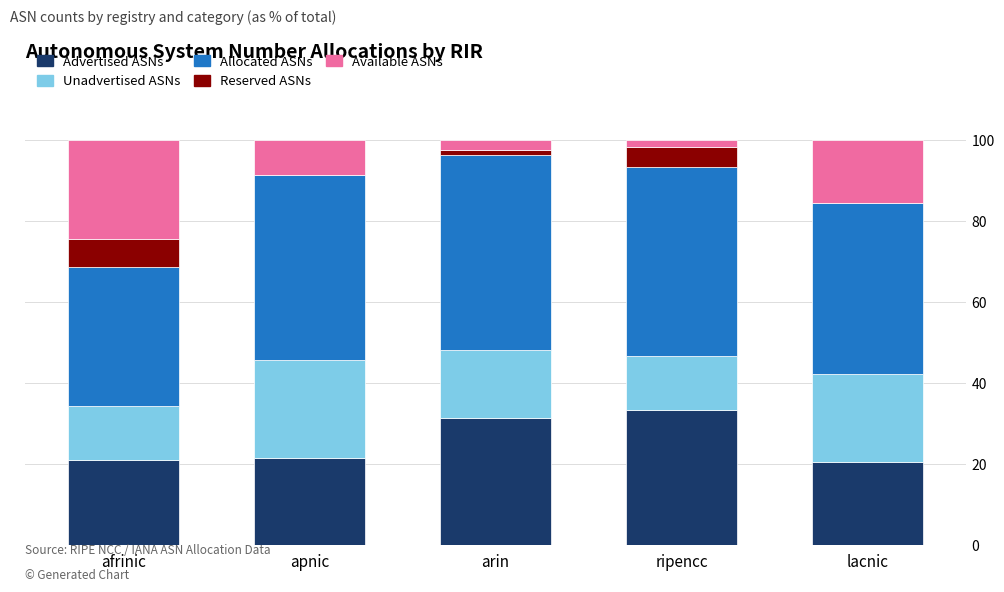

True or false: Advertised ASNs has a value of 6.6 at lacnic.

False